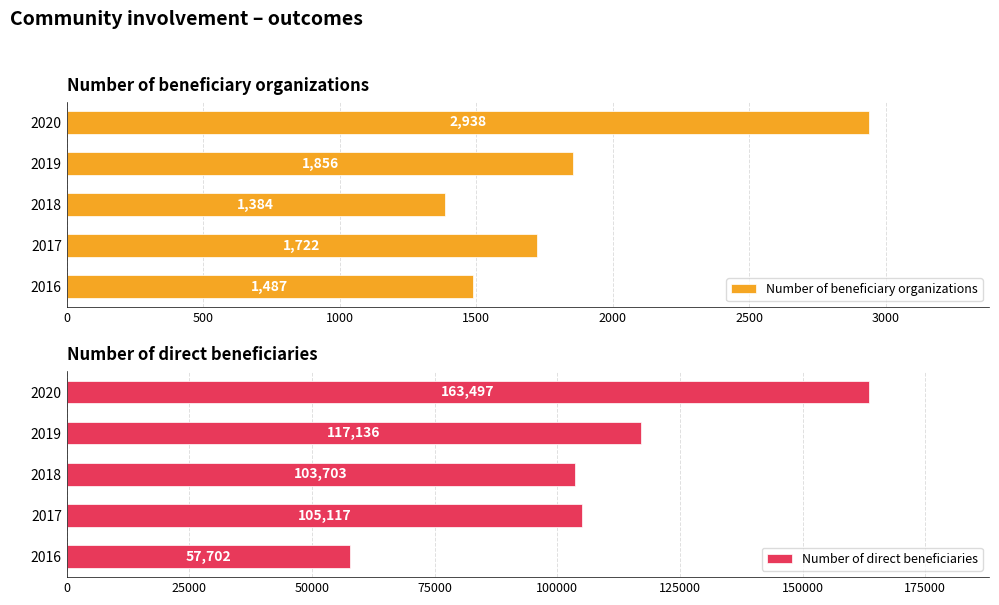

True or false: Number of beneficiary organizations has a value of 1048 at 2020.

False